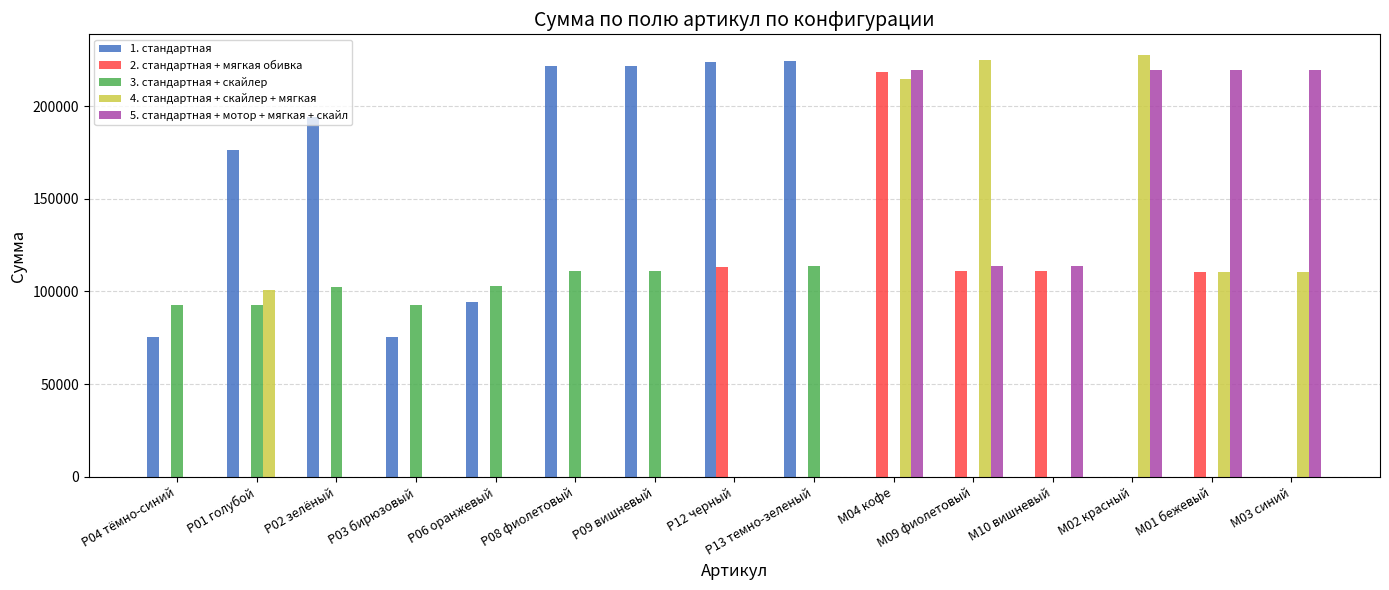

Between P12 черный and М04 кофе, which series saw the biggest shift?

1. стандартная